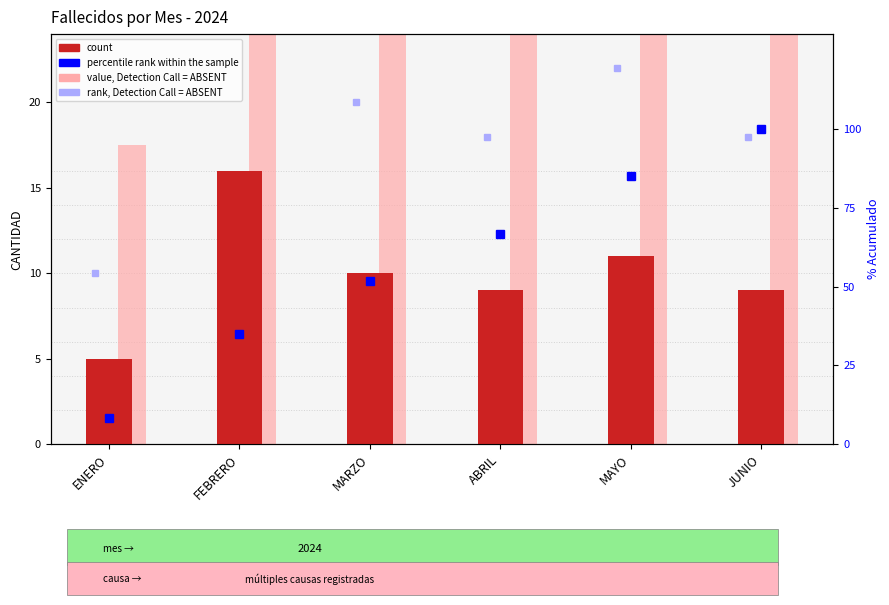

What is the average value of the count series?

10.0